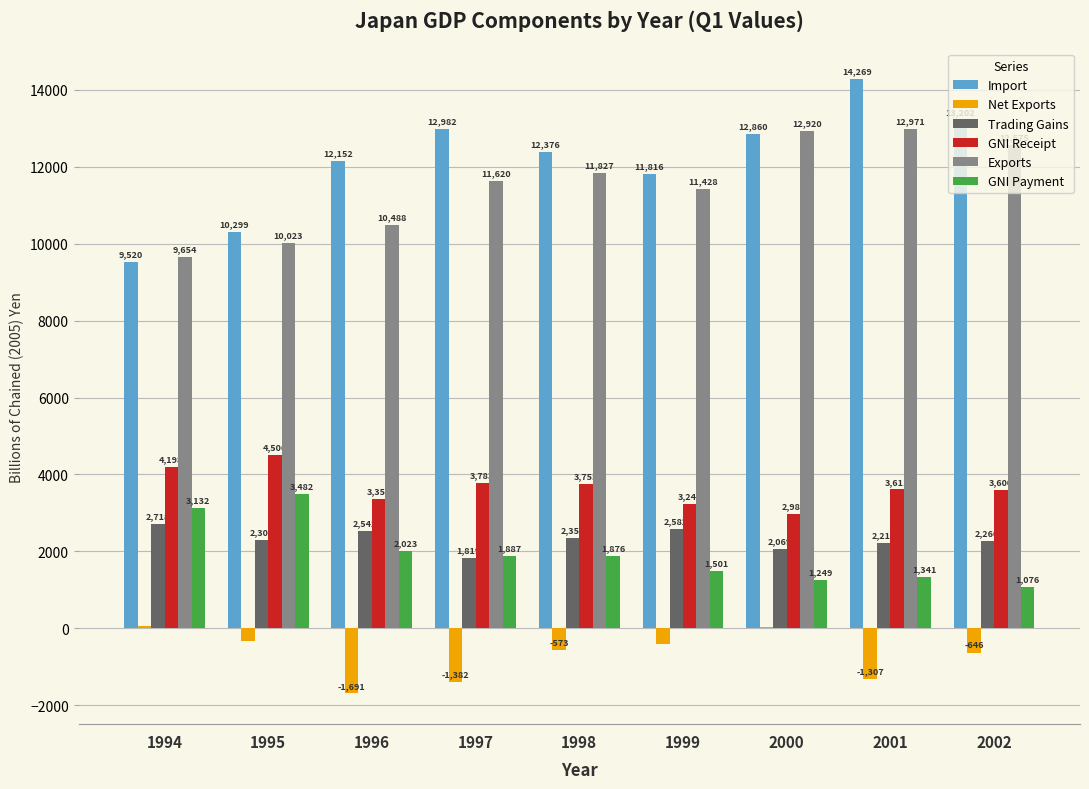

Which series changed the most between 1996 and 2000?

Exports